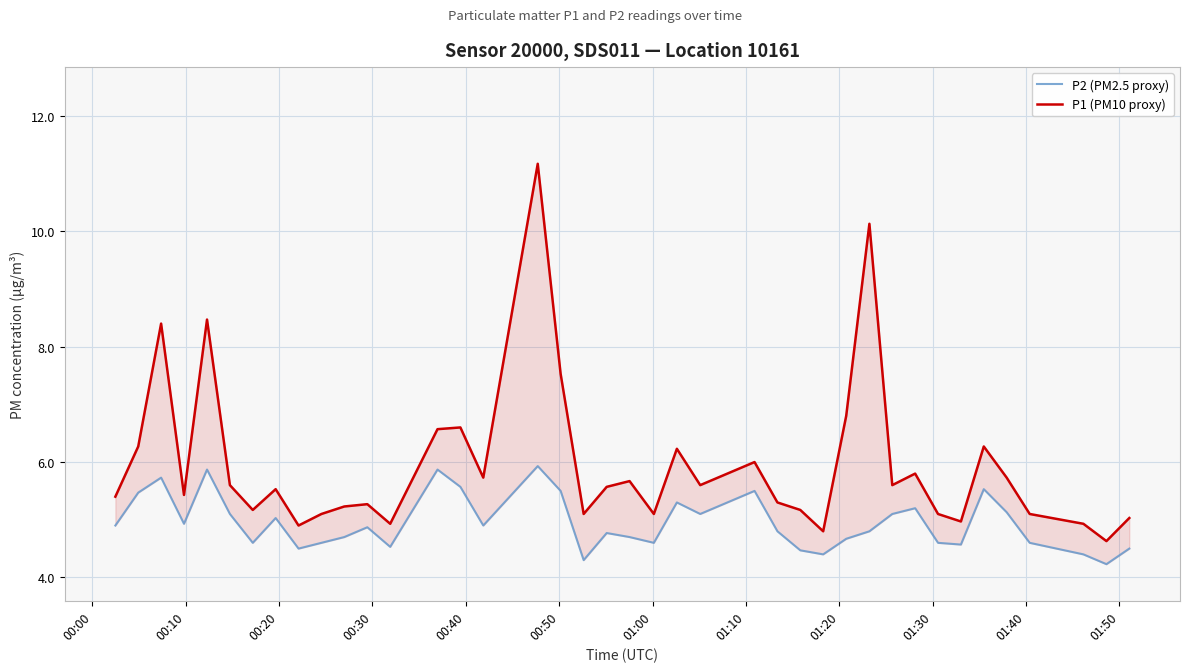

In P1 (PM10 proxy), how many points are lower than both neighbors (excluding endpoints)?

12